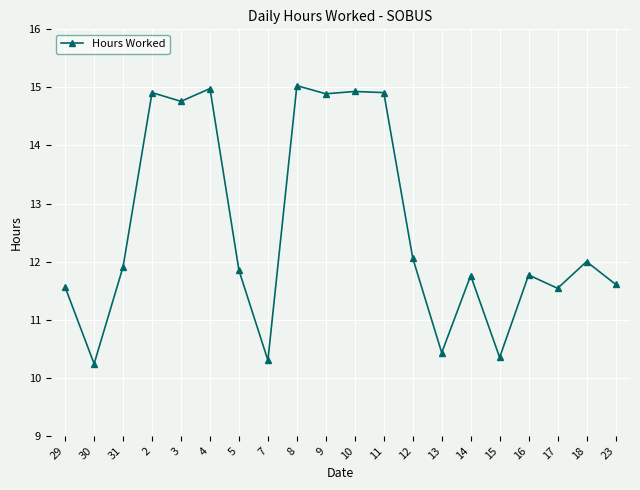

Where is the data nearest to the value 12?

18